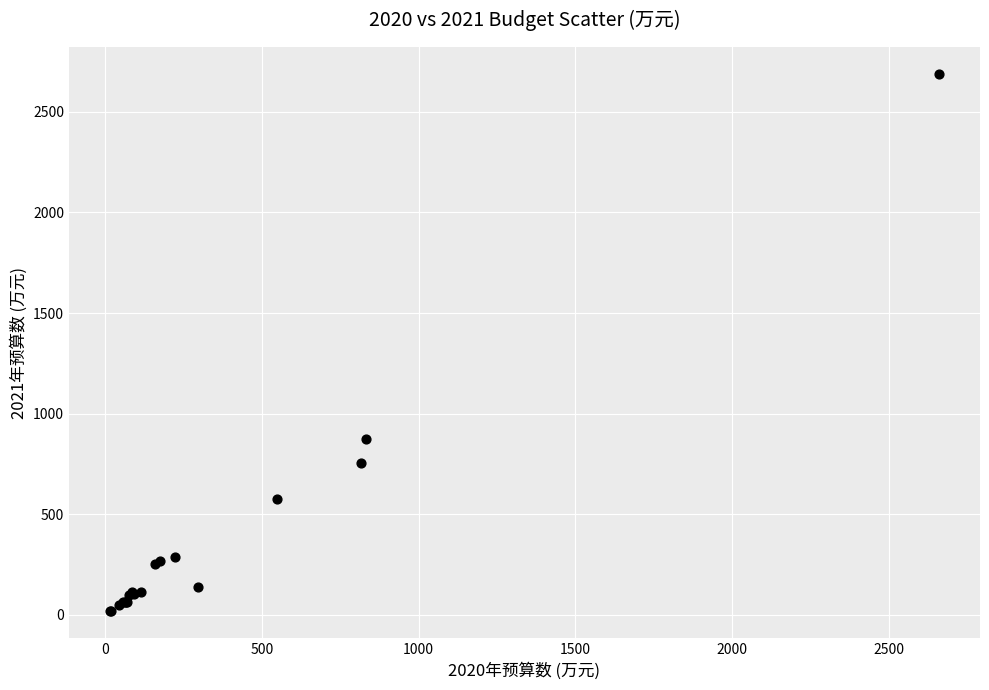

What Y value in the scatter plot is closest to 1353?

872.1